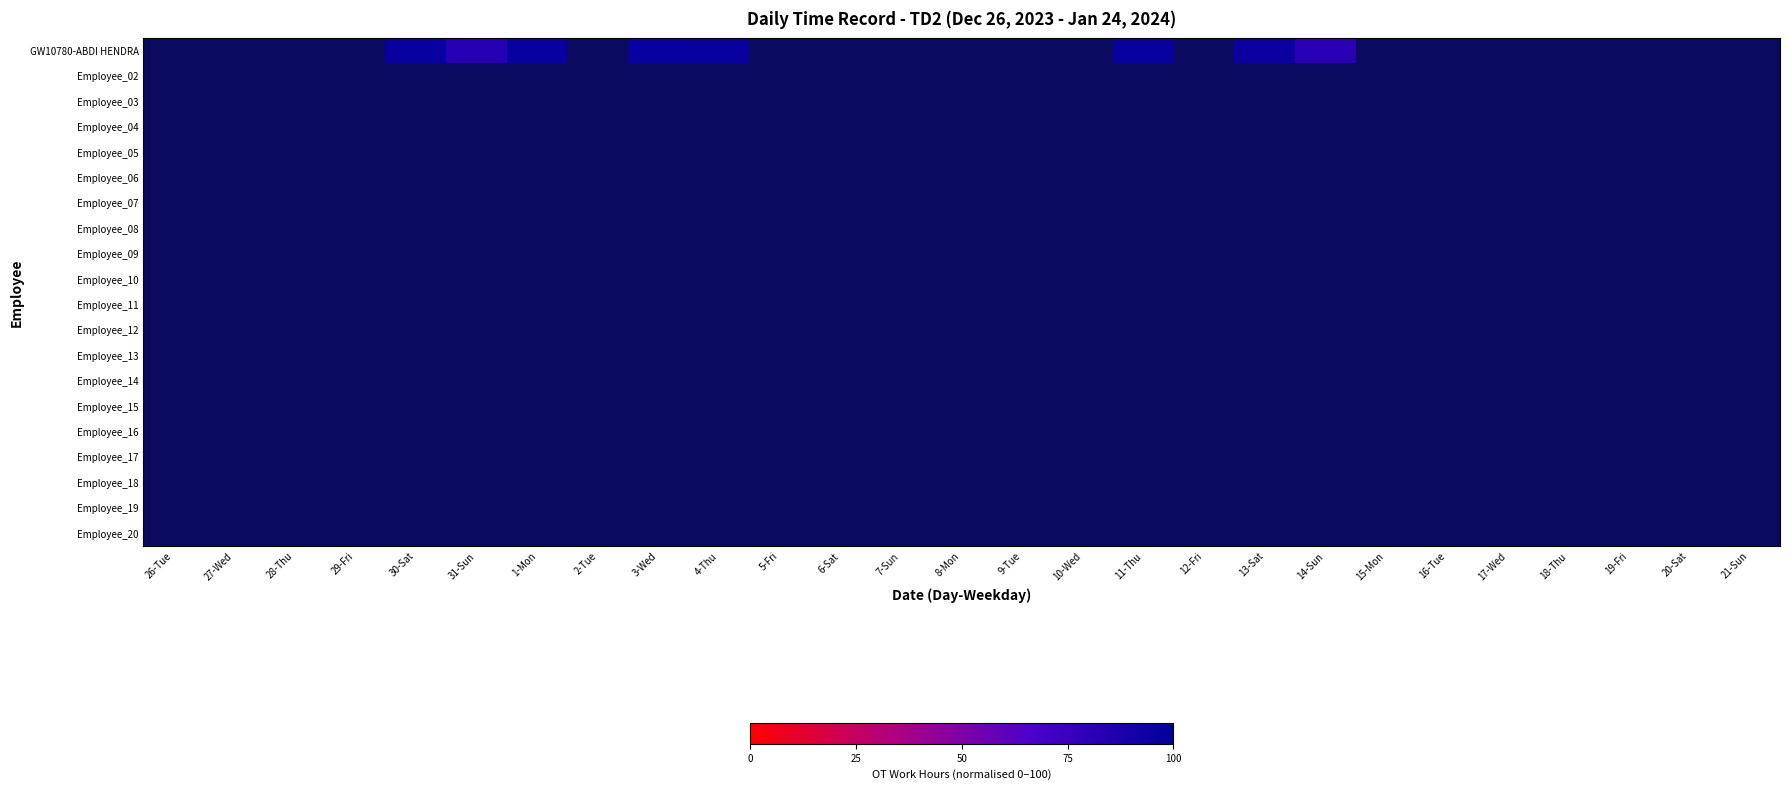

Which series has the widest spread of values?

GW10780-ABDI HENDRA